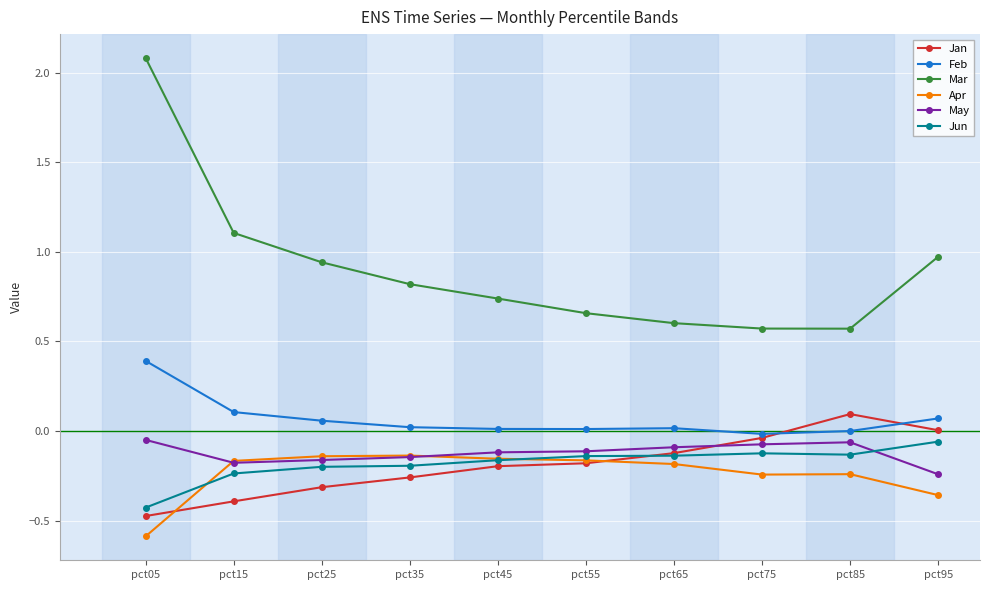

Which series has the largest range (max minus min)?

Mar